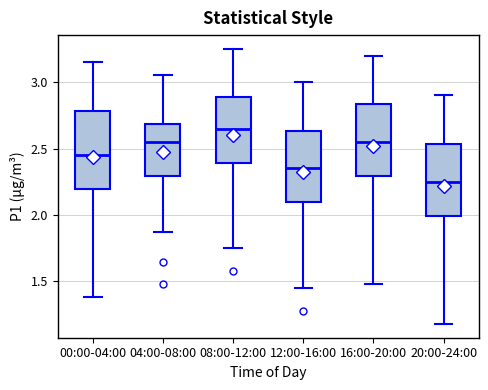

Which box has the lowest median line?

20:00-24:00